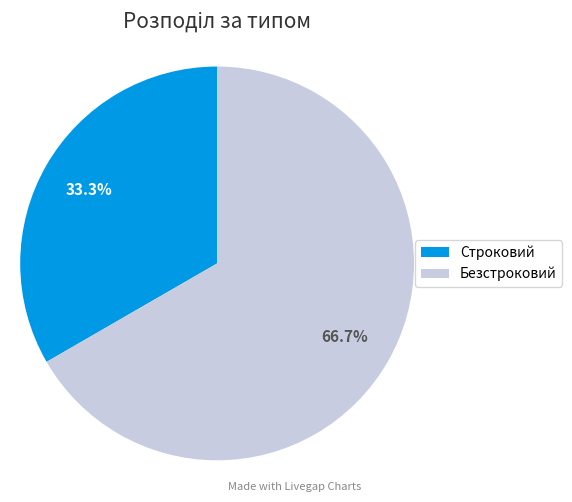

To the nearest percent, what is the average slice percentage?

50%